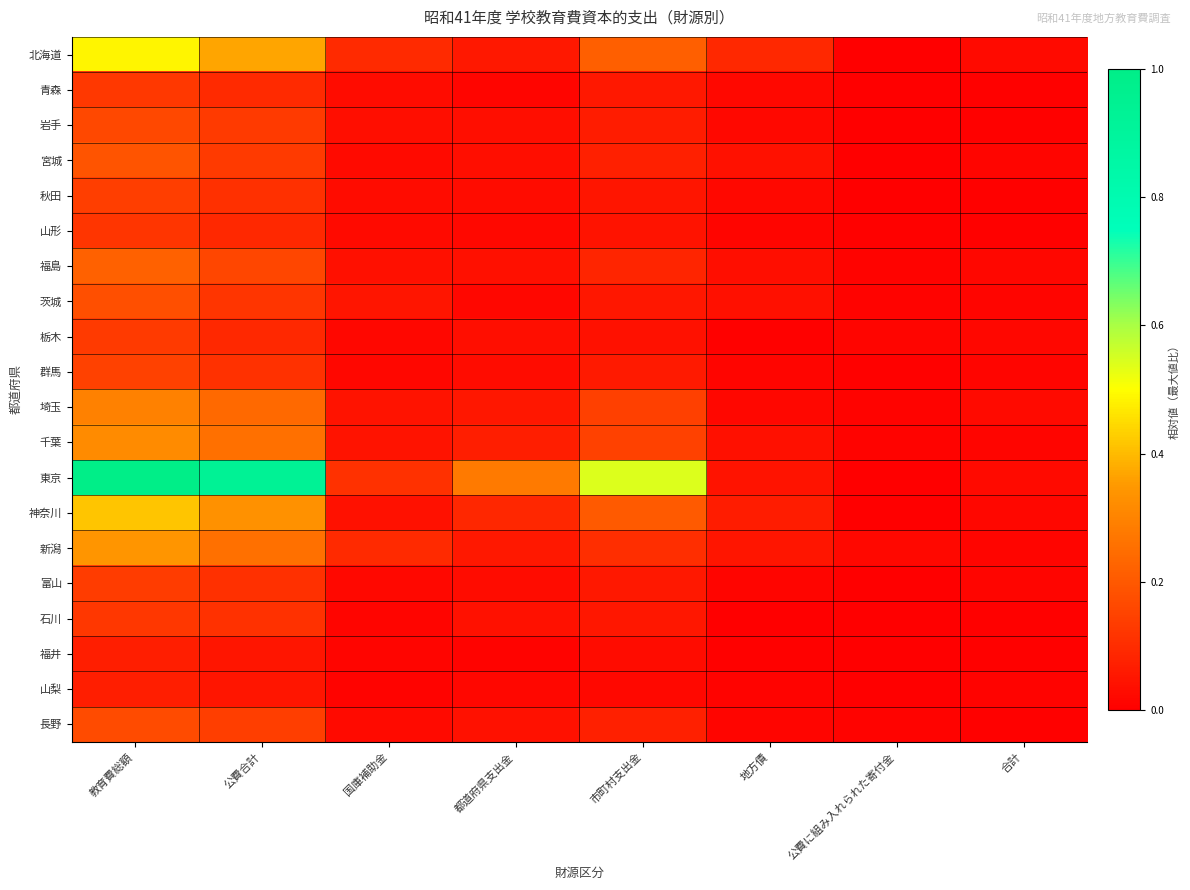

How many distinct data groups are displayed?

20